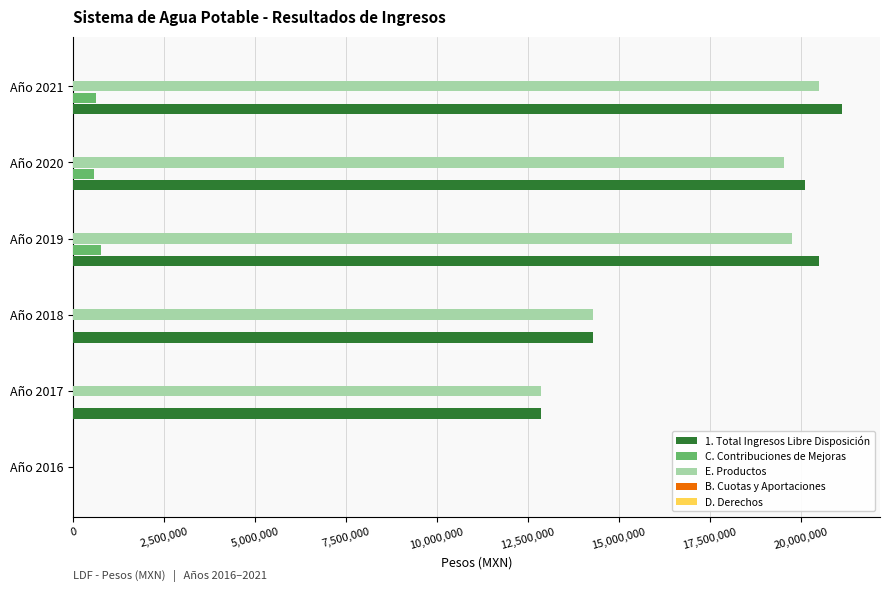

What is the total value across all series at Año 2020?

40261983.0